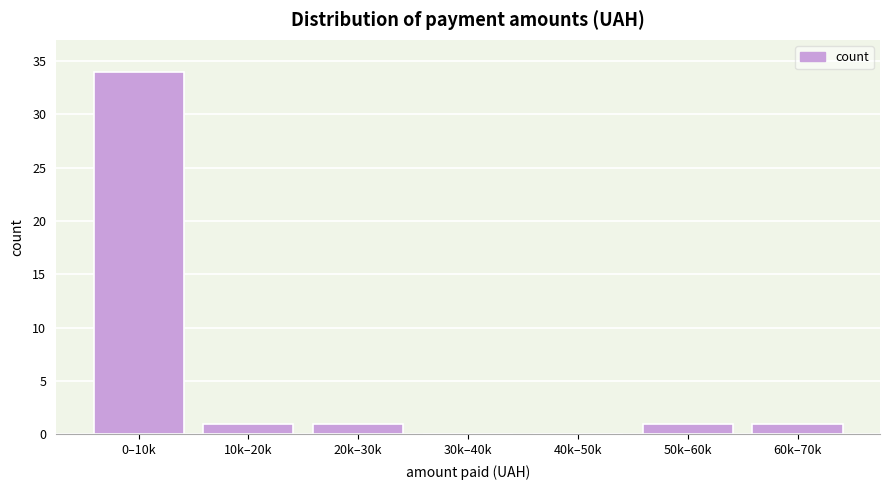

Reading left to right, list all the values displayed in this chart.

0–10k=34	10k–20k=1	20k–30k=1	30k–40k=0	40k–50k=0	50k–60k=1	60k–70k=1